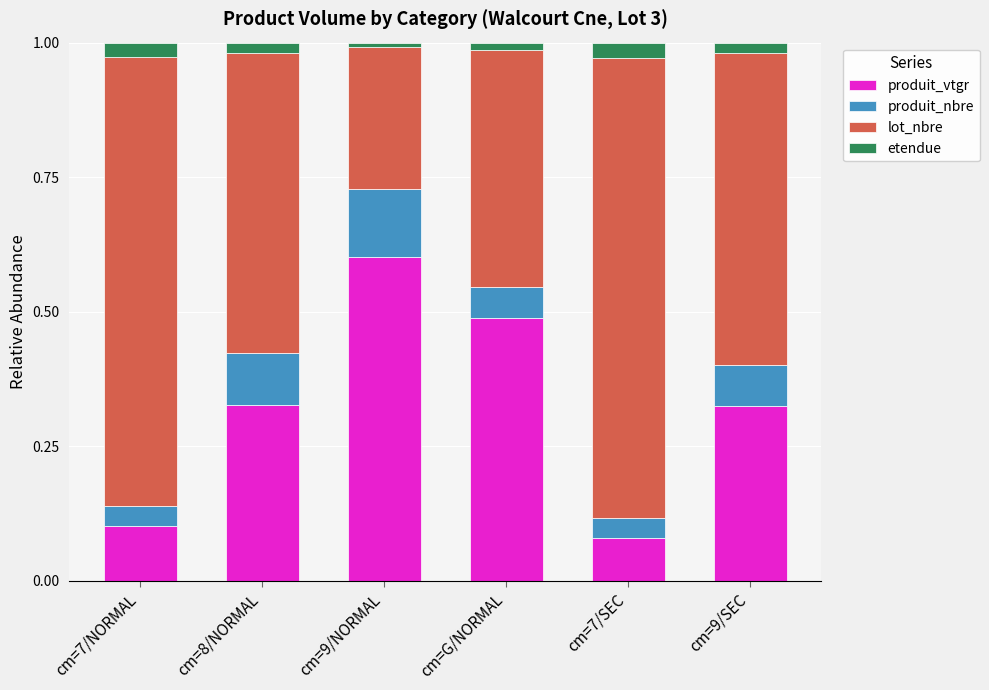

Which category has the lowest value in the produit_vtgr series?

cm=7/SEC